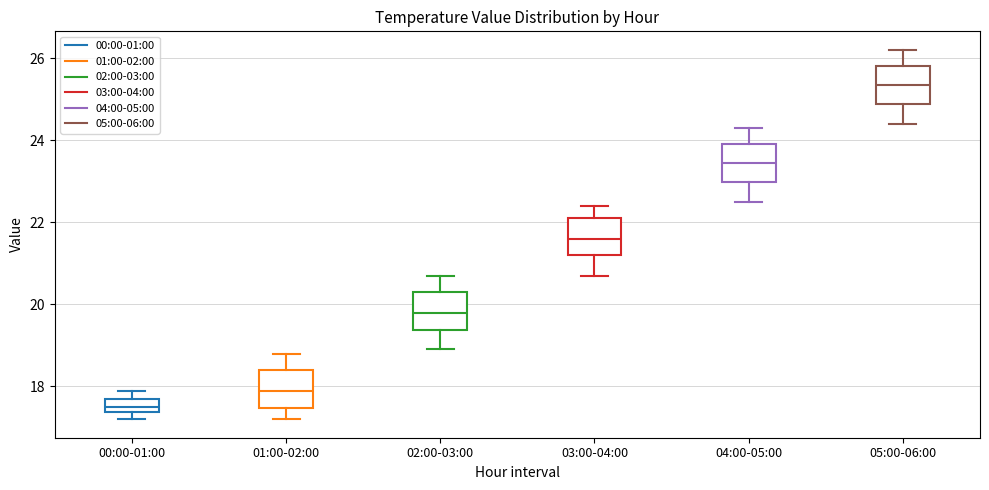

Where is the upper edge of the box for 00:00-01:00 on the y-axis? The values are not printed on the chart, so give them approximately, as read against the axis.

17.8